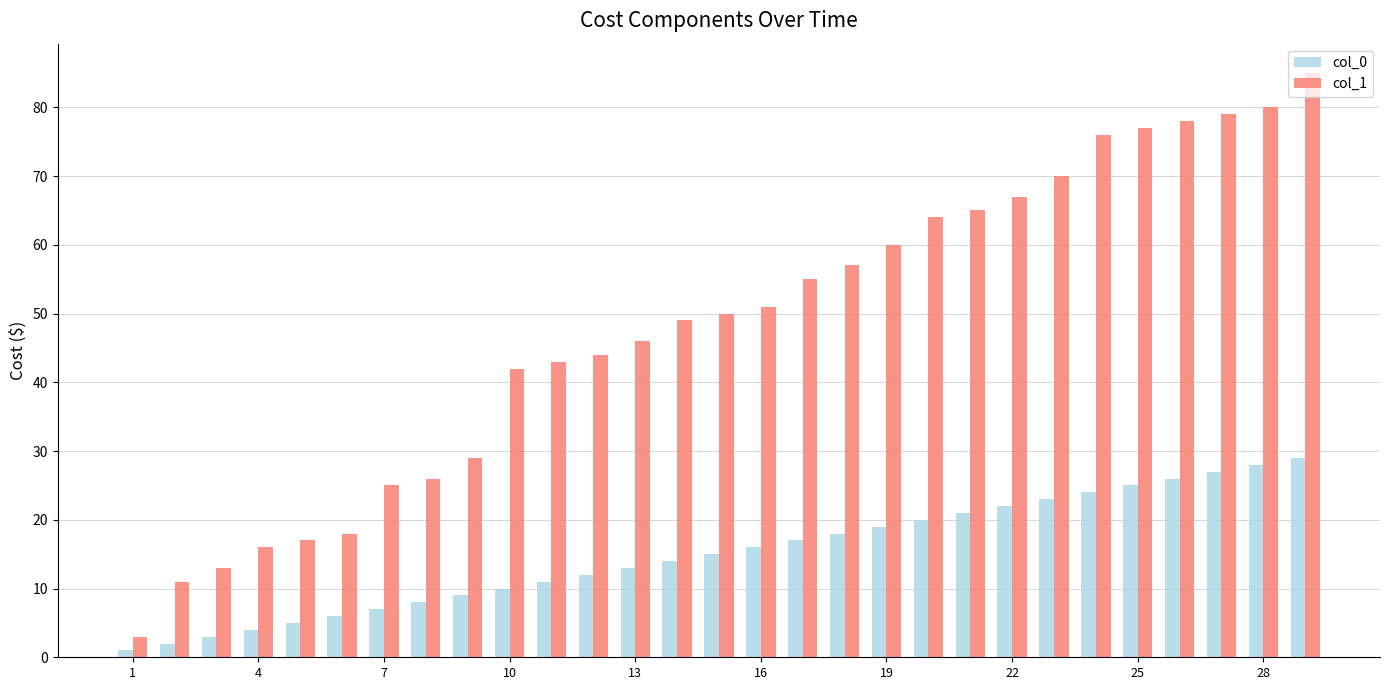

Rank the series by their maximum value, from lowest to highest.

col_0, col_1